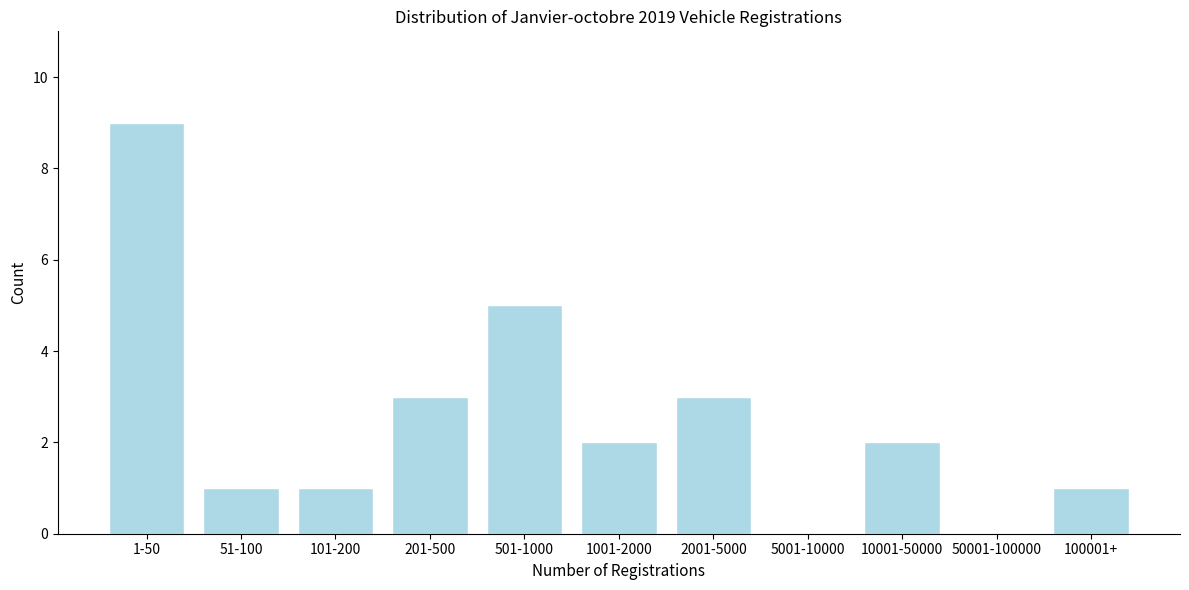

Reading right to left, extract all data points from this chart.

100001+=1	50001-100000=0	10001-50000=2	5001-10000=0	2001-5000=3	1001-2000=2	501-1000=5	201-500=3	101-200=1	51-100=1	1-50=9